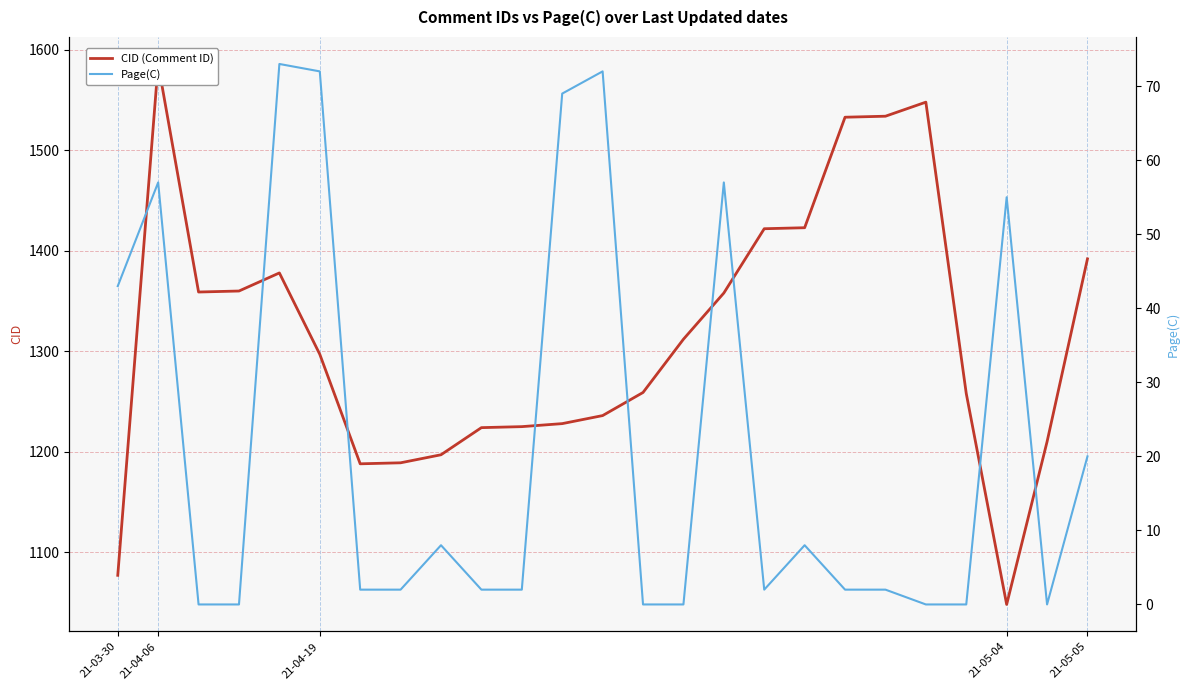

Rank the series at 17 from lowest to highest value.

Page(C), CID (Comment ID)